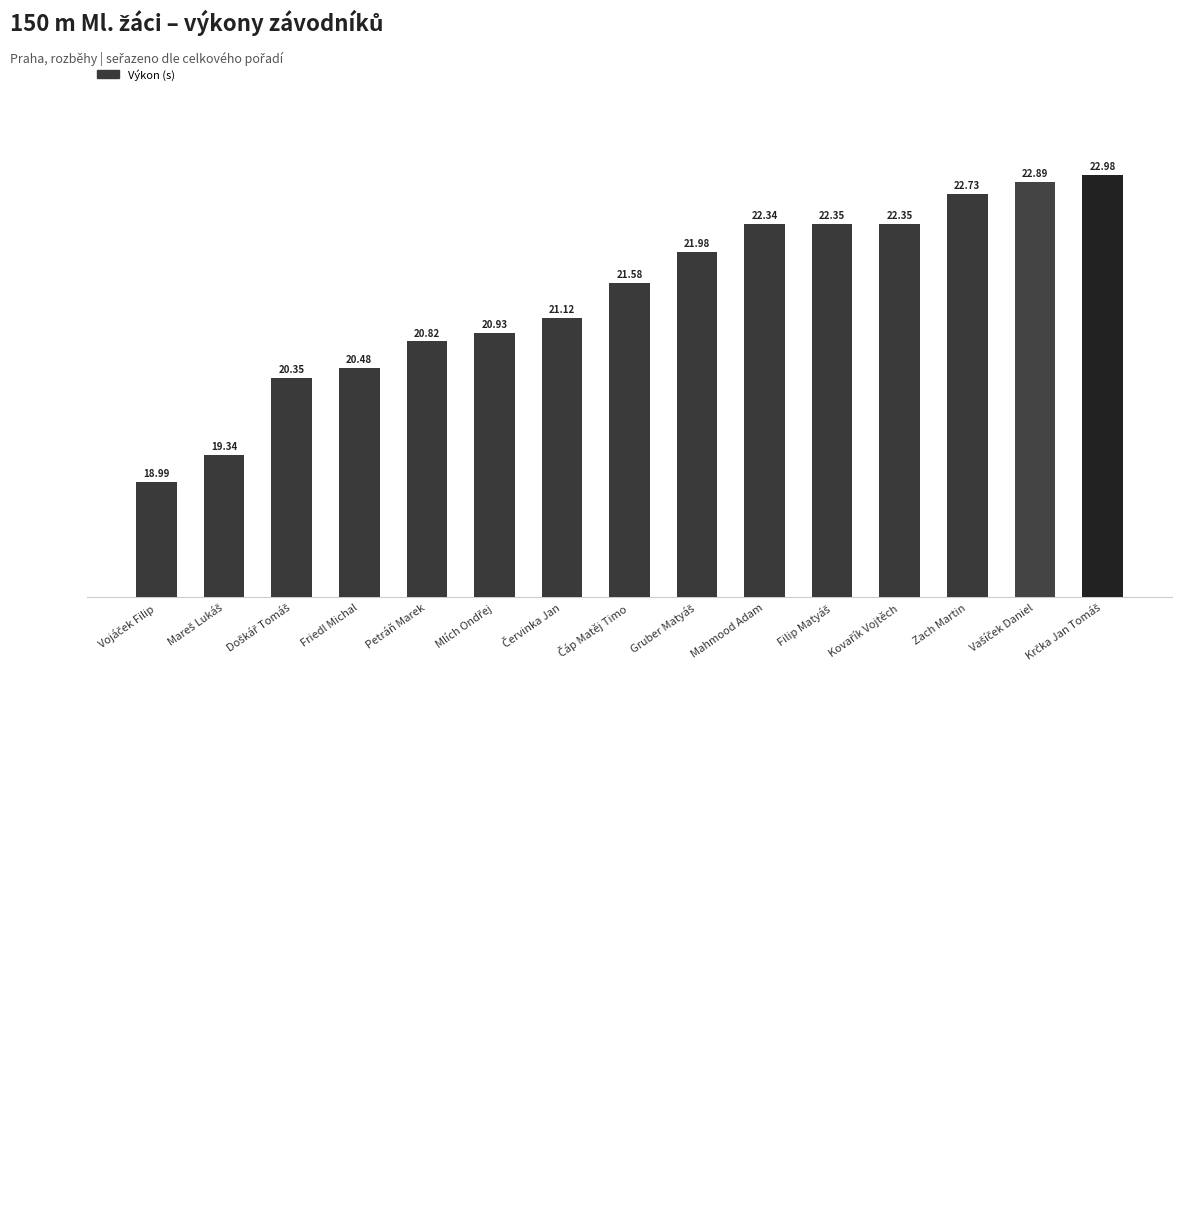

What is the difference between the maximum and minimum values?

4.0